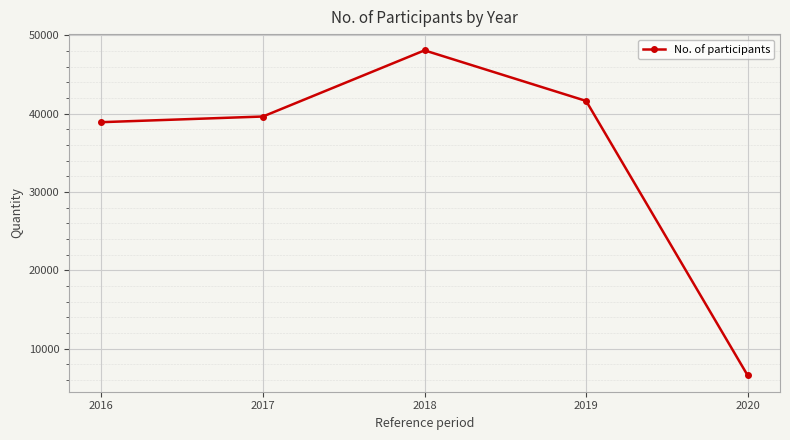

Count the number of categories in the chart.

5